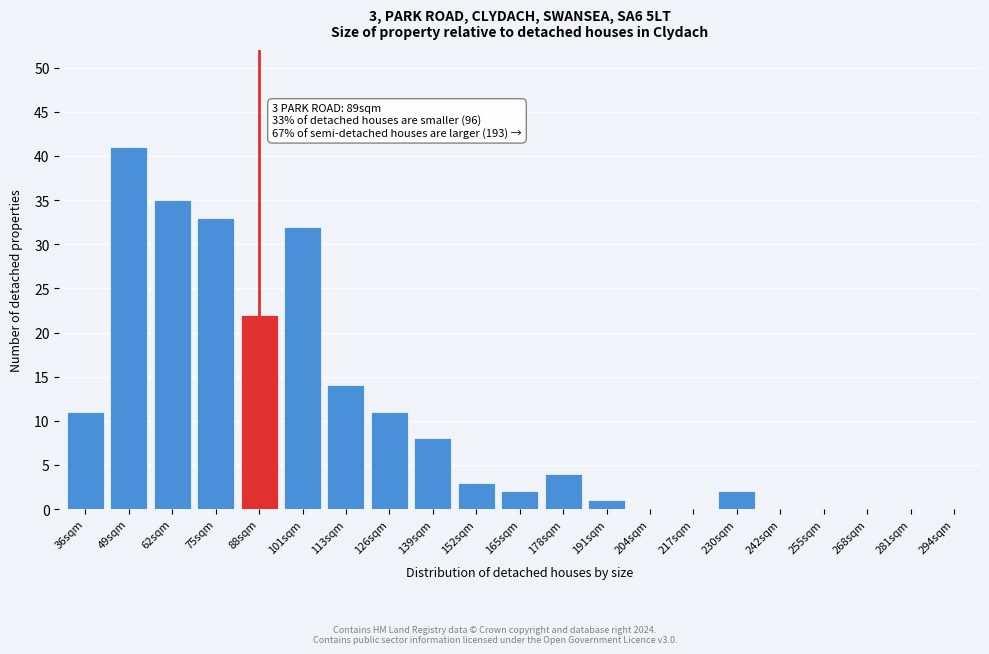

Reading left to right, what are all the values shown in this chart?

36sqm=11	49sqm=41	62sqm=35	75sqm=33	88sqm=22	101sqm=32	113sqm=14	126sqm=11	139sqm=8	152sqm=3	165sqm=2	178sqm=4	191sqm=1	204sqm=0	217sqm=0	230sqm=2	242sqm=0	255sqm=0	268sqm=0	281sqm=0	294sqm=0